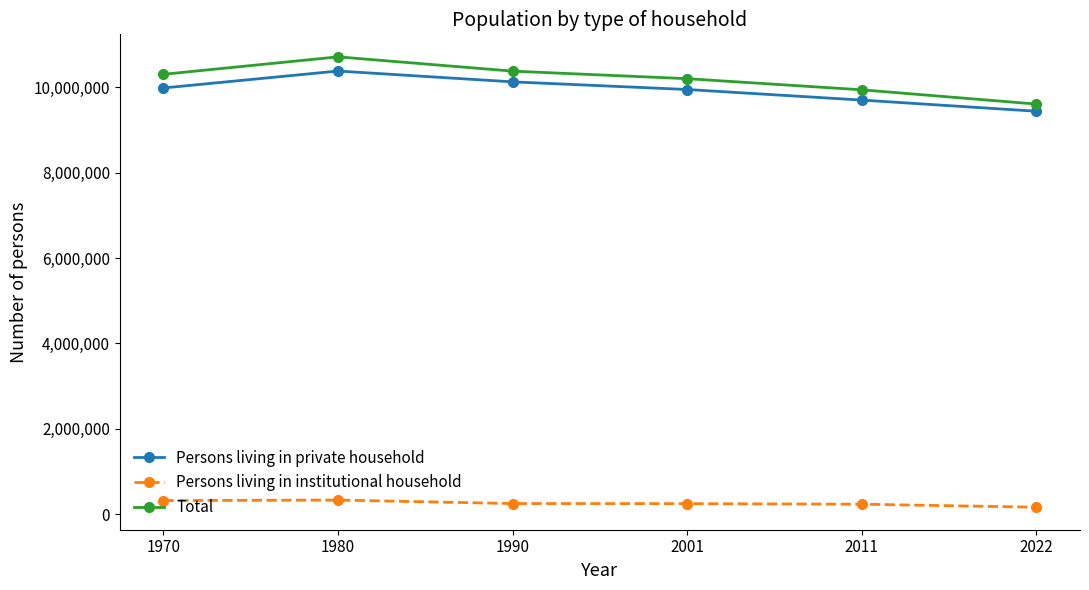

True or false: Total and Persons living in private household cross at least once.

False